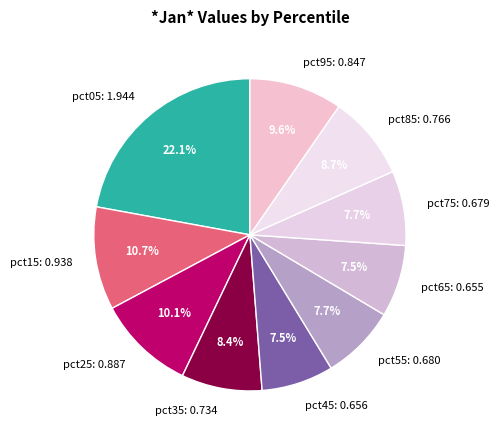

What percentage is the pct75 slice, to the nearest percent?

8%